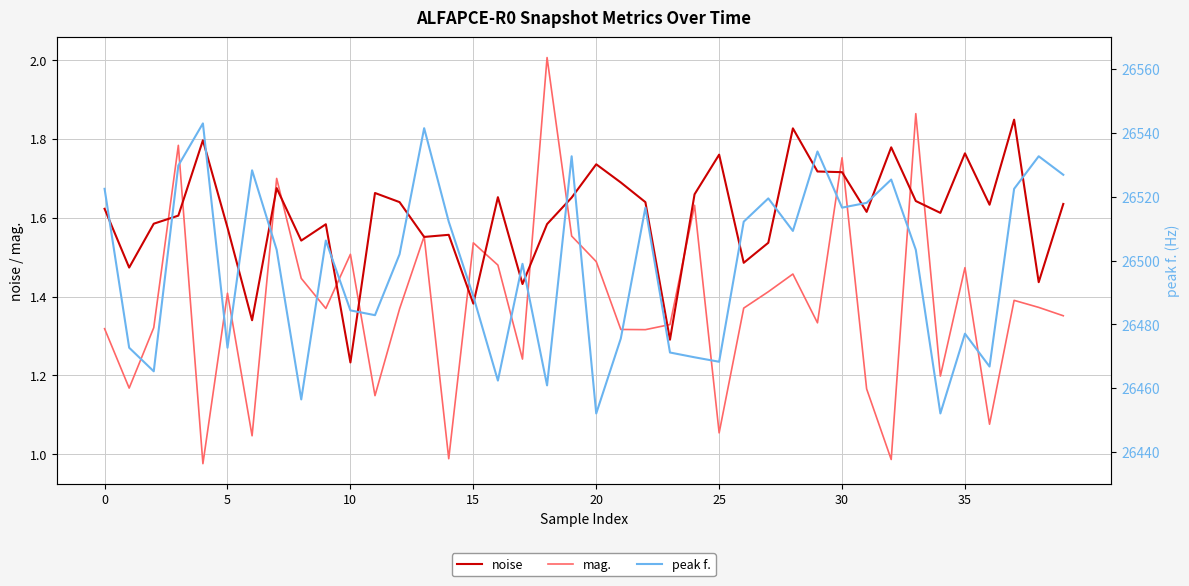

The value of noise at 30 is 1.0. True or false?

False